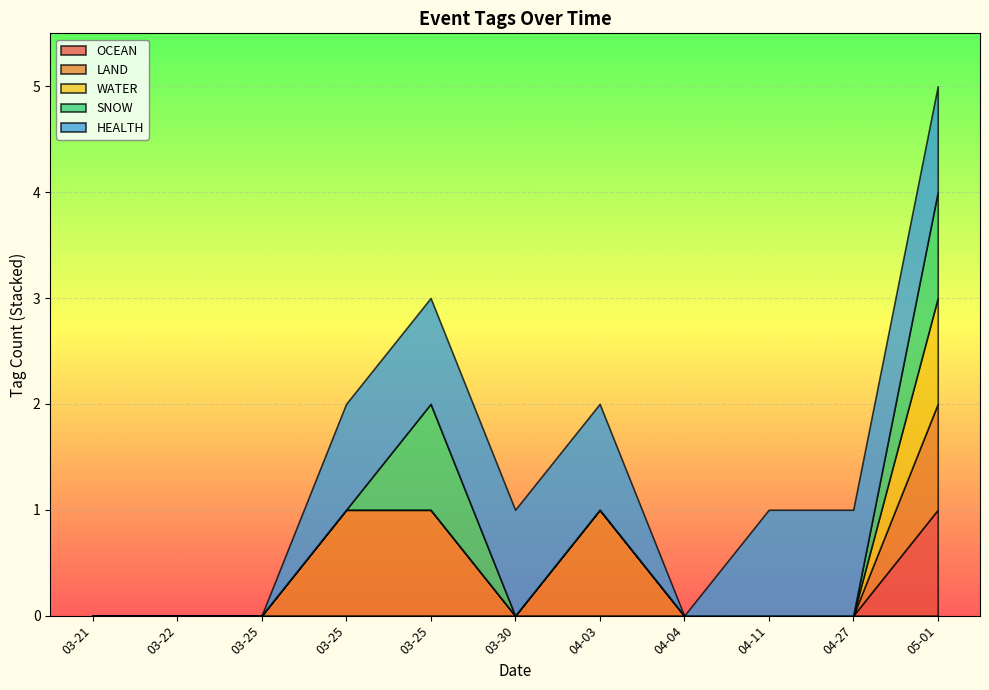

True or false: HEALTH and WATER intersect in this chart.

False